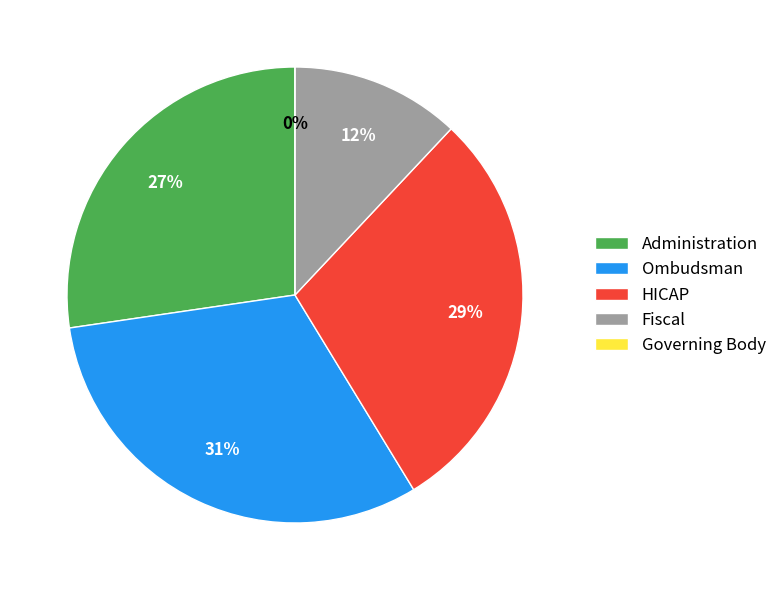

Does Executive Director represent more than half of the total?

No